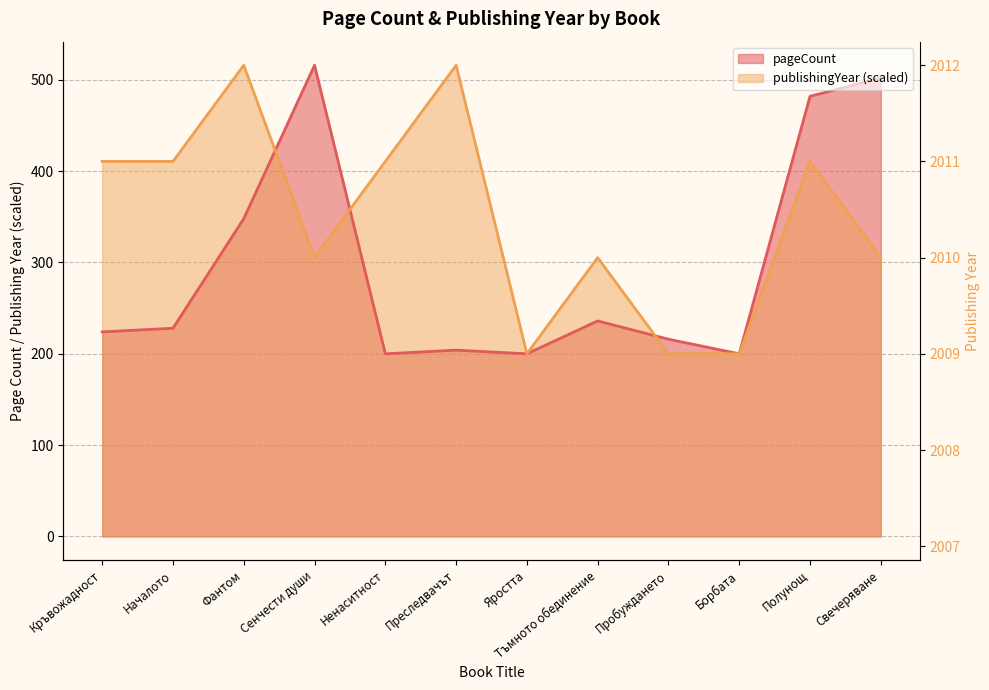

At how many categories does at least one series exceed 469?

5